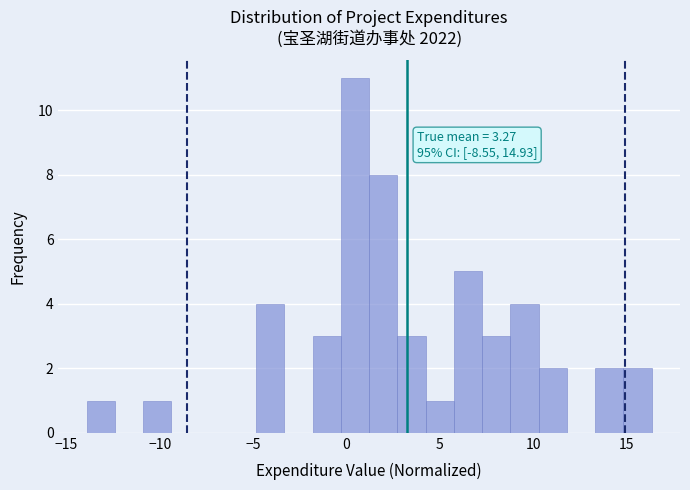

Around what value on the x-axis is the tallest bar? Give the approximate position of its centre, as read against the axis.

0.5